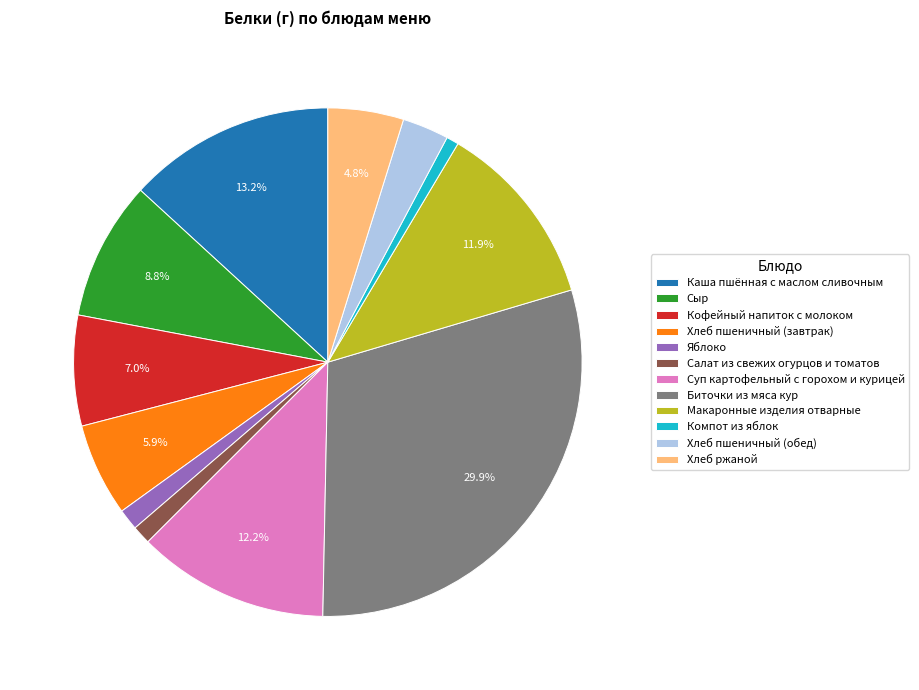

To the nearest percent, what is the average slice percentage?

8%